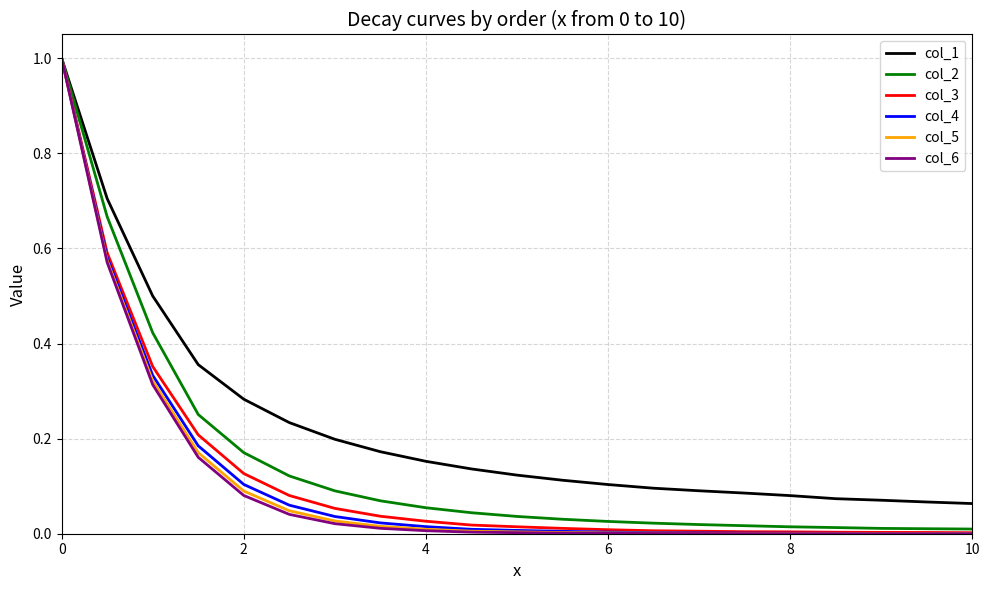

What is the greatest value displayed?

1.0